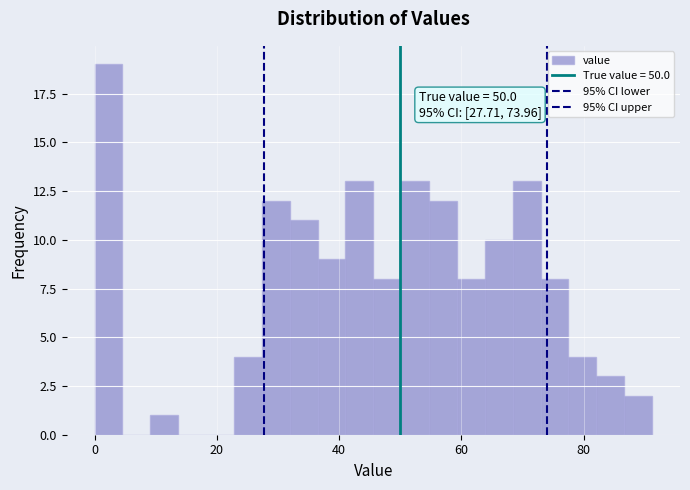

Read against the x-axis, roughly where is the centre of the tallest bar?

2